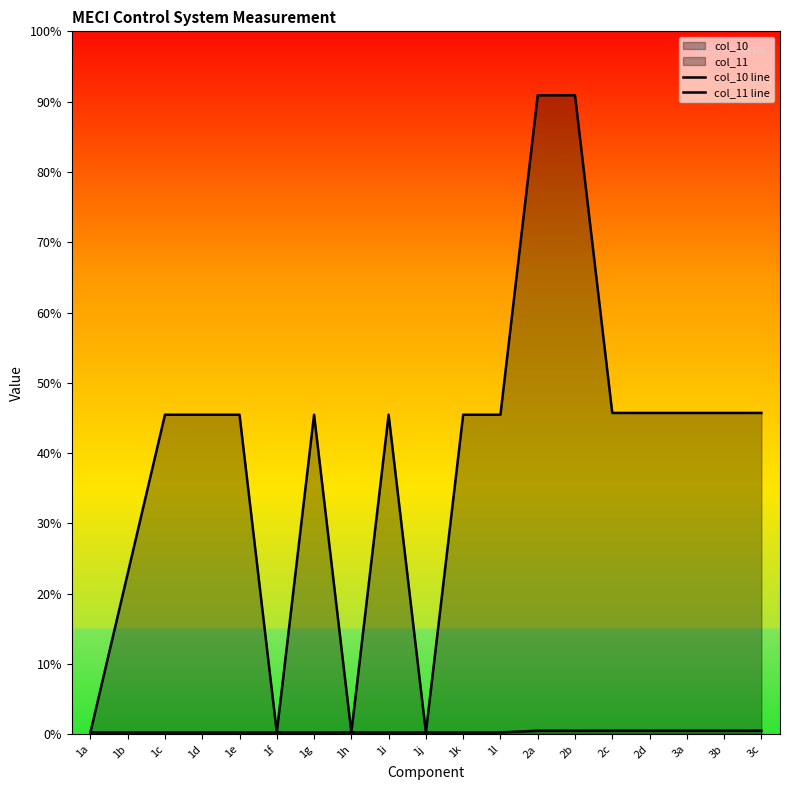

True or false: col_11 line and col_10 line cross at least once.

False